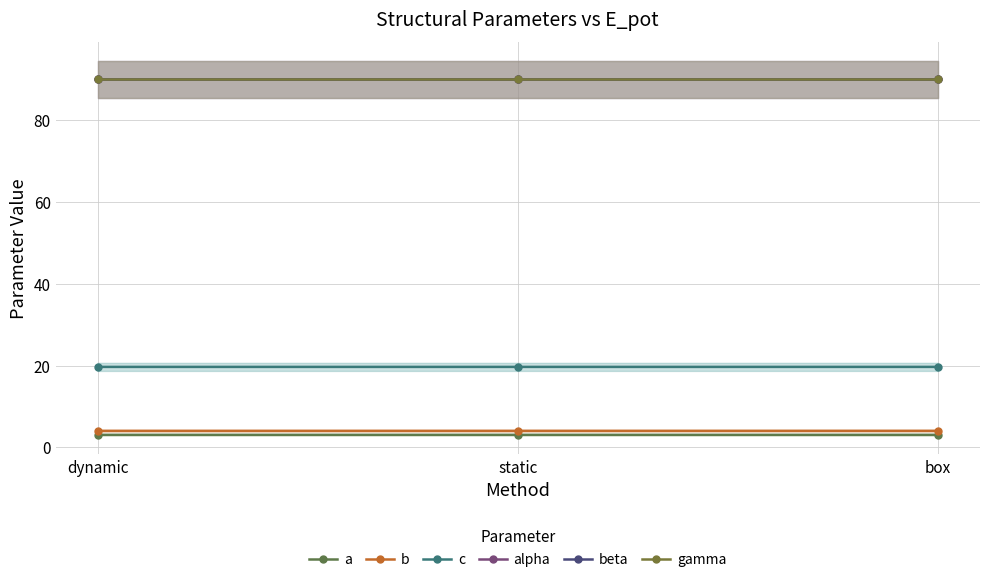

At which label is b closest to 4?

dynamic